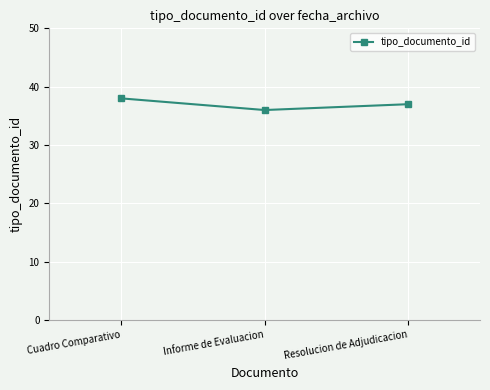

What is the label of the 1st point from the left?

Cuadro Comparativo